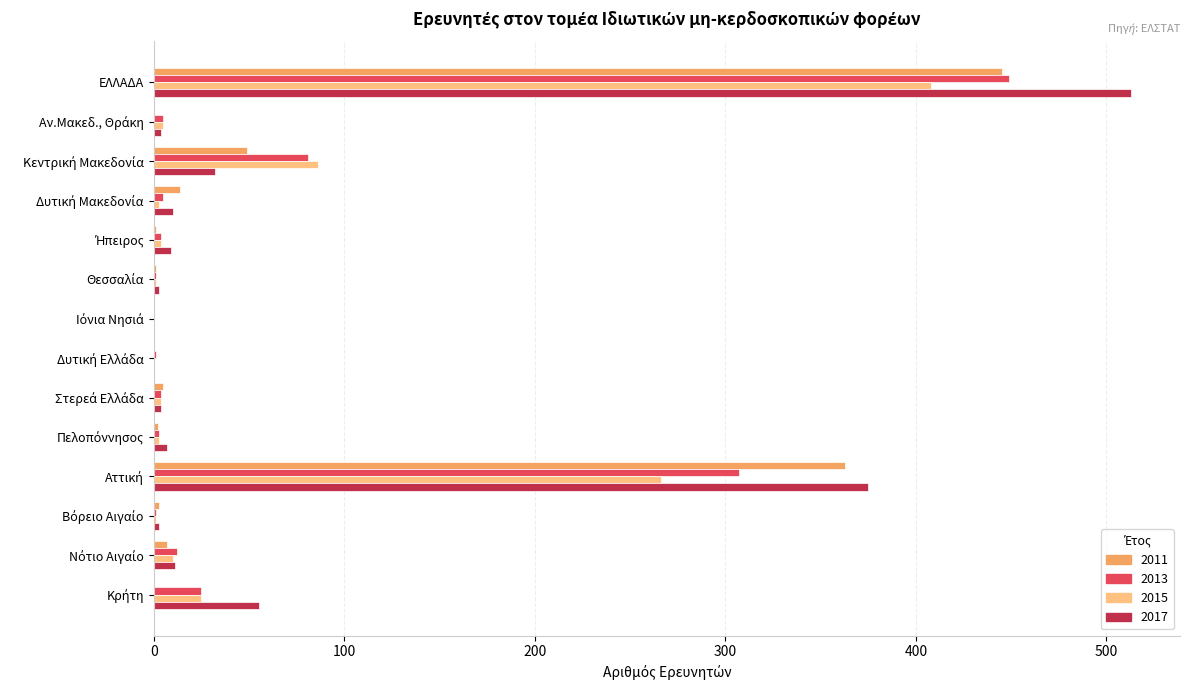

At which category is the sum across all series the highest?

ΕΛΛΑΔΑ